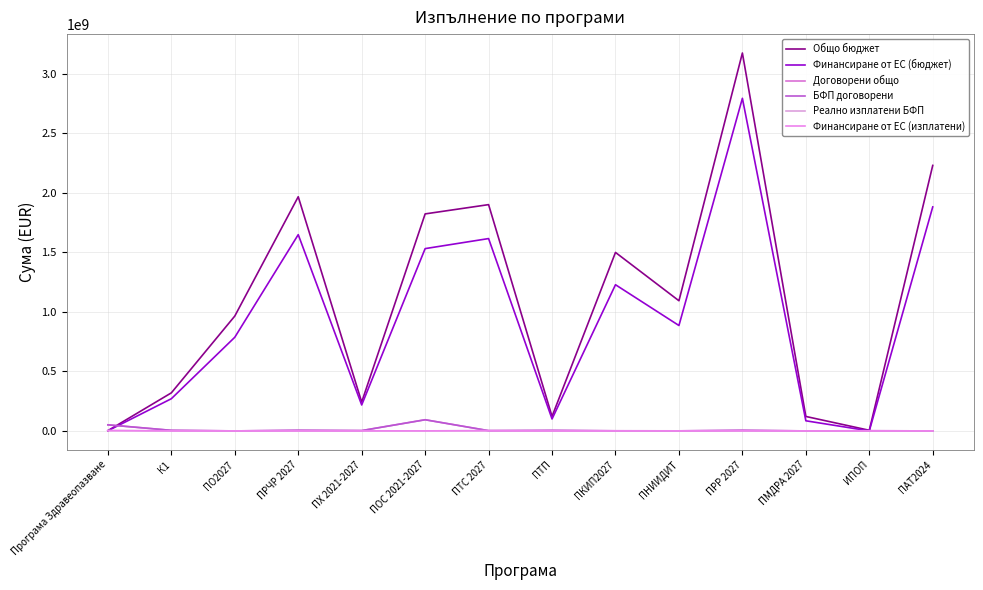

What is the total value across all series at ПМДРА 2027?

206291102.3